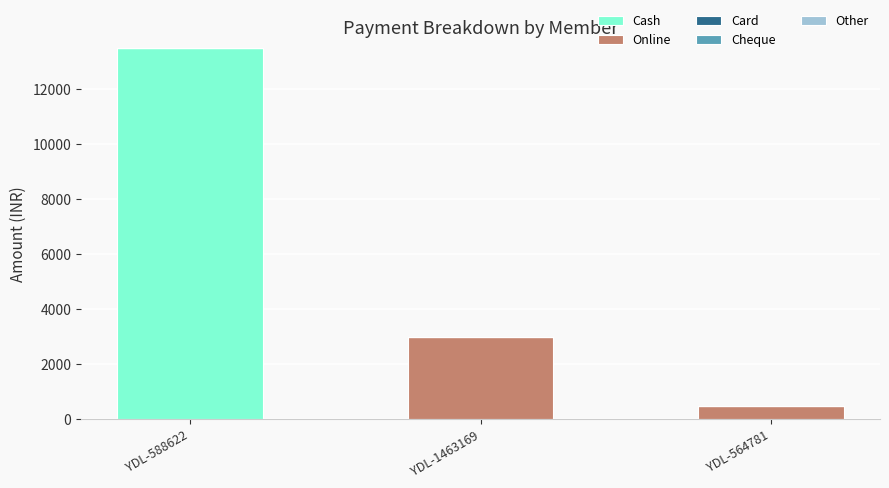

Is it true that Cash equals 13500 at YDL-588622?

True